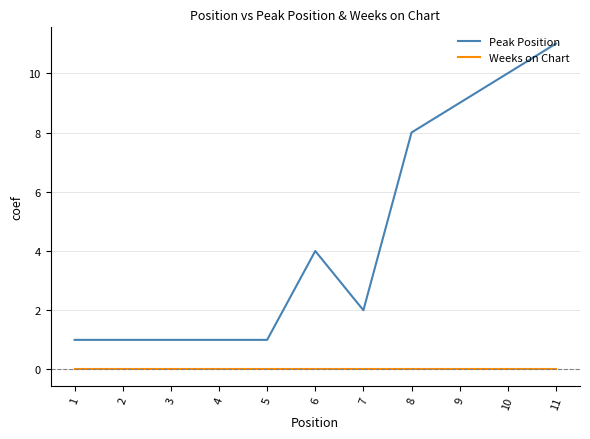

Rank the series by their average value, from highest to lowest.

Peak Position, Weeks on Chart